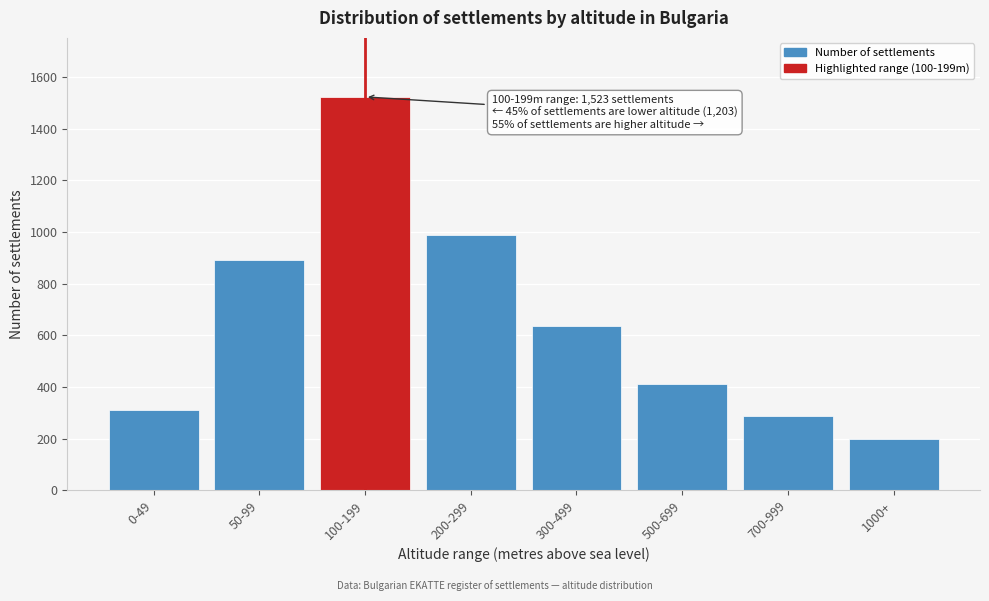

Reading left to right, list all the values displayed in this chart.

0-49=312	50-99=891	100-199=1523	200-299=987	300-499=634	500-699=412	700-999=287	1000+=198